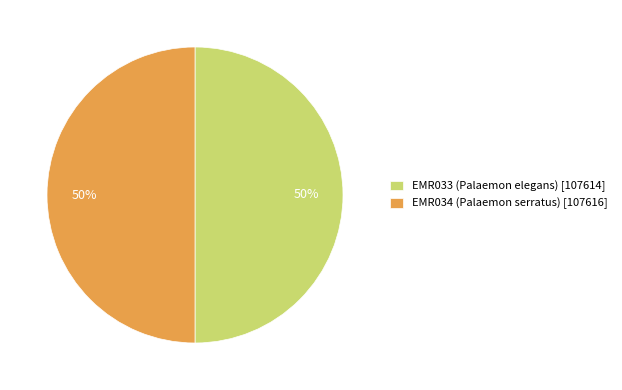

Is it true that EMR033 (Palaemon elegans) [107614] is 50% of the pie?

True